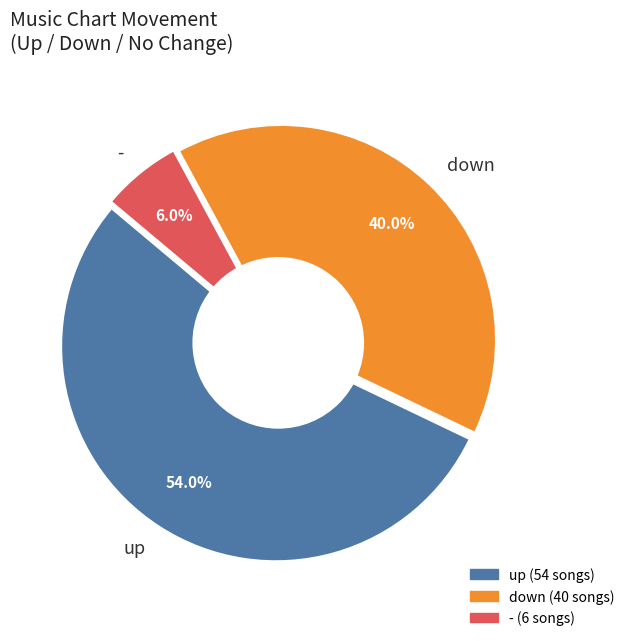

Approximately how many times larger is the value at down compared to -?

6.7